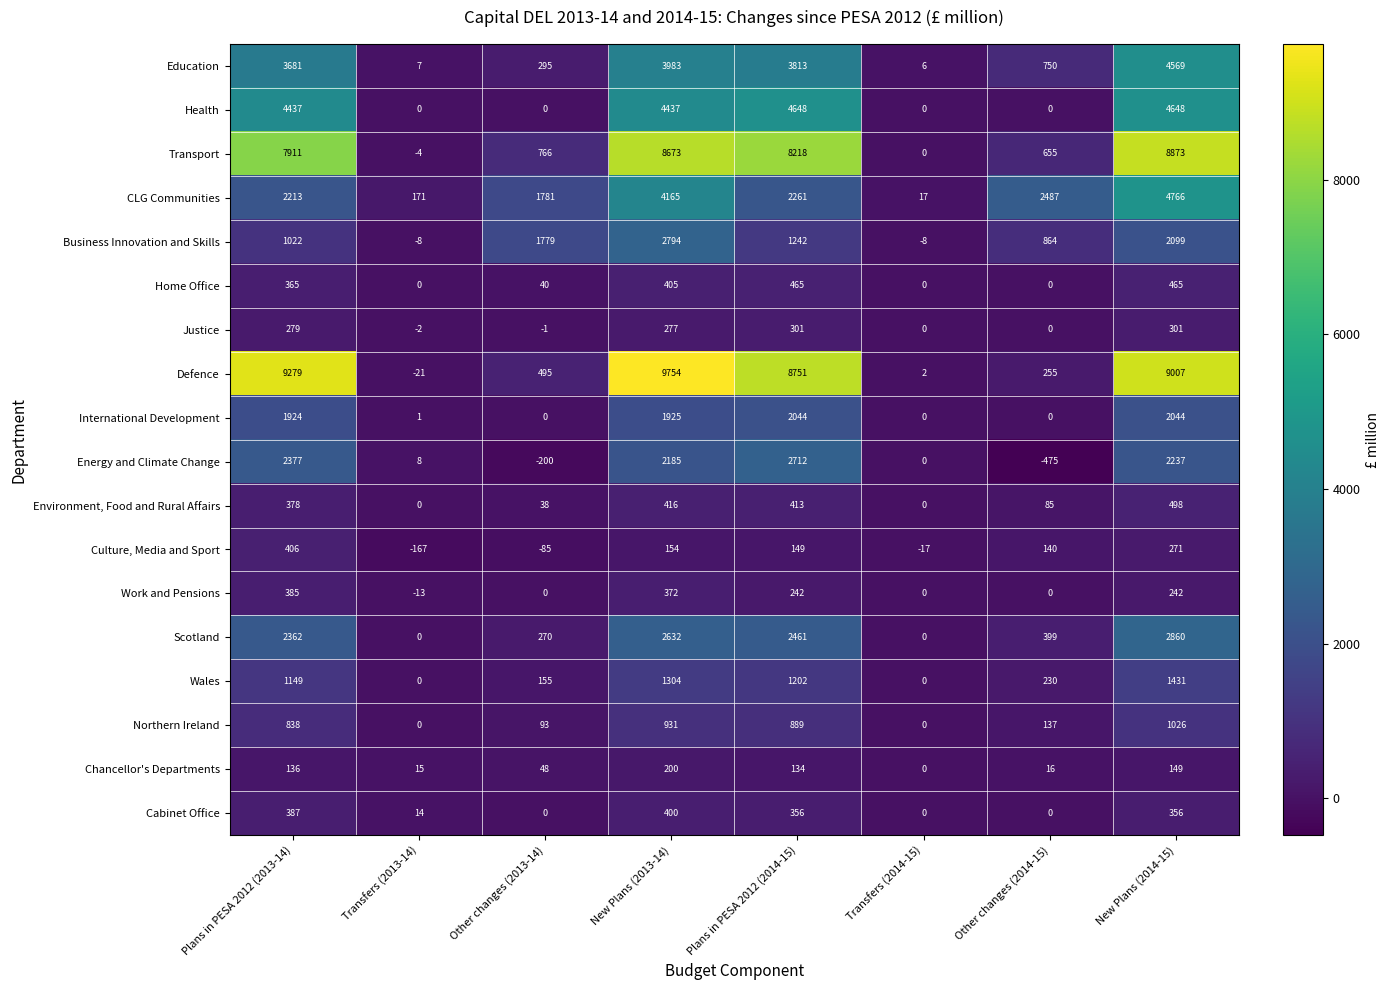

How many distinct data groups are displayed?

18